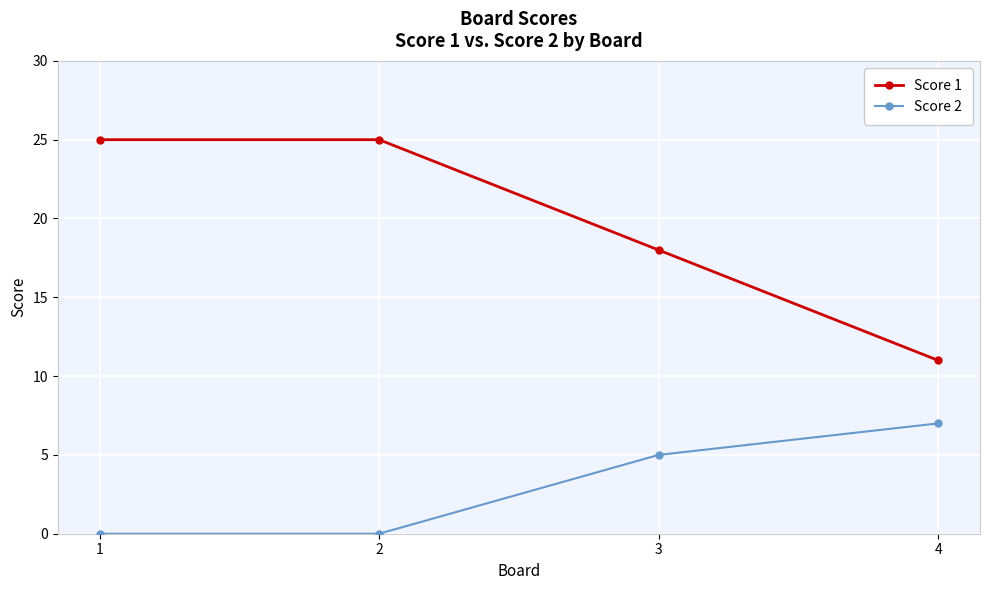

What is the highest value of the Score 1 series?

25